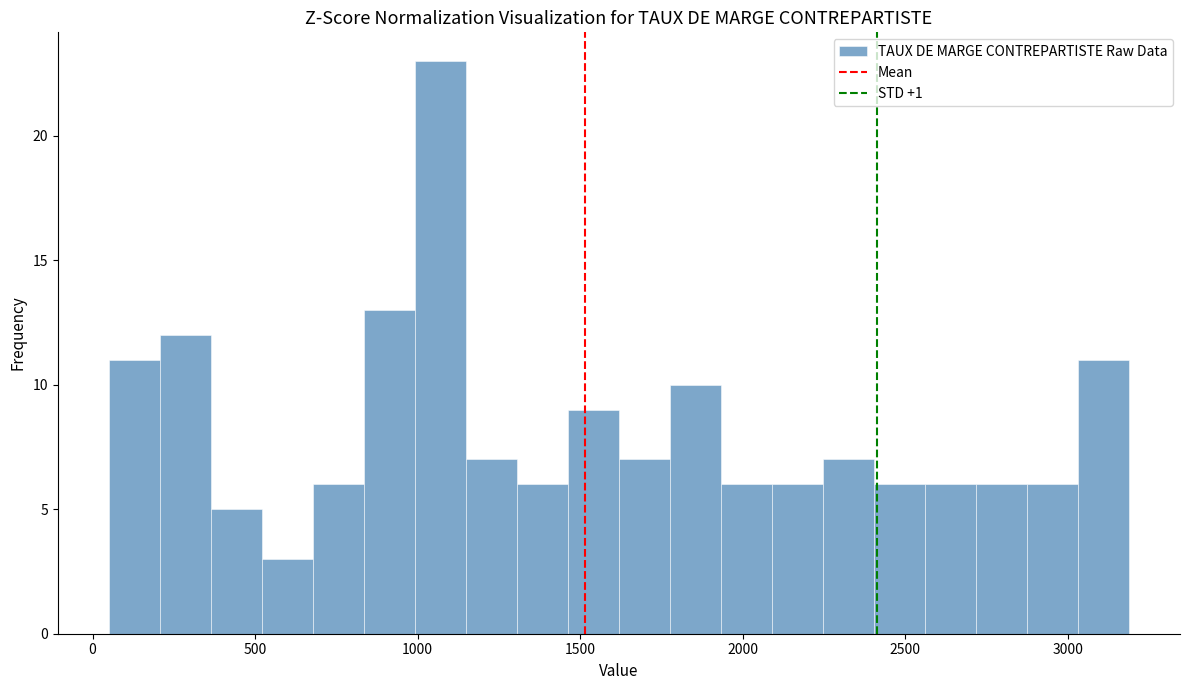

Read against the x-axis, roughly where is the centre of the tallest bar?

1050